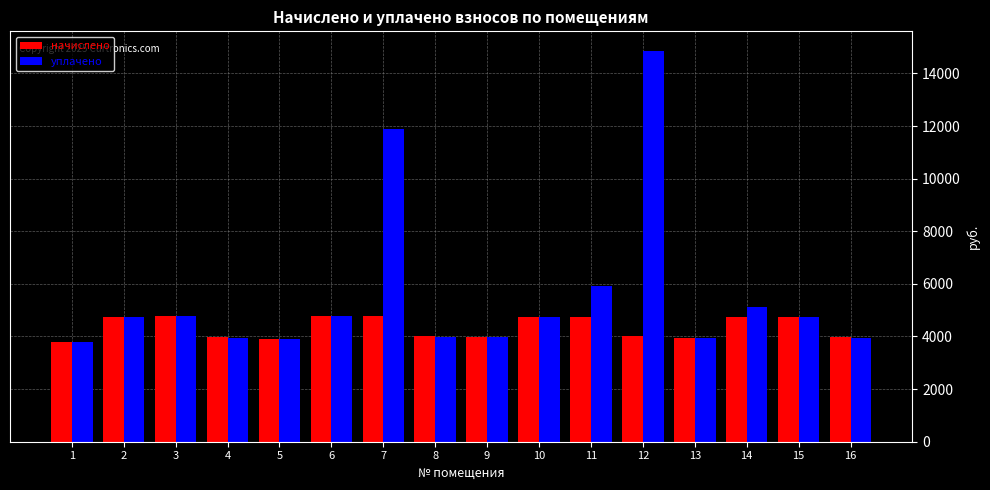

Which series has the widest spread of values?

уплачено